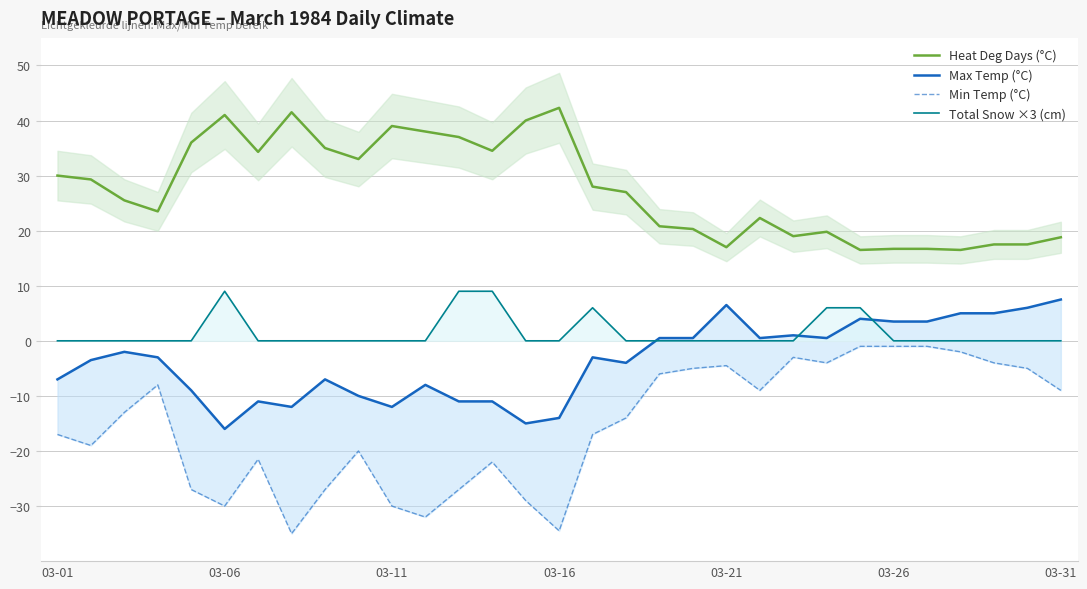

True or false: Heat Deg Days (°C) and Total Snow ×3 (cm) cross at least once.

False